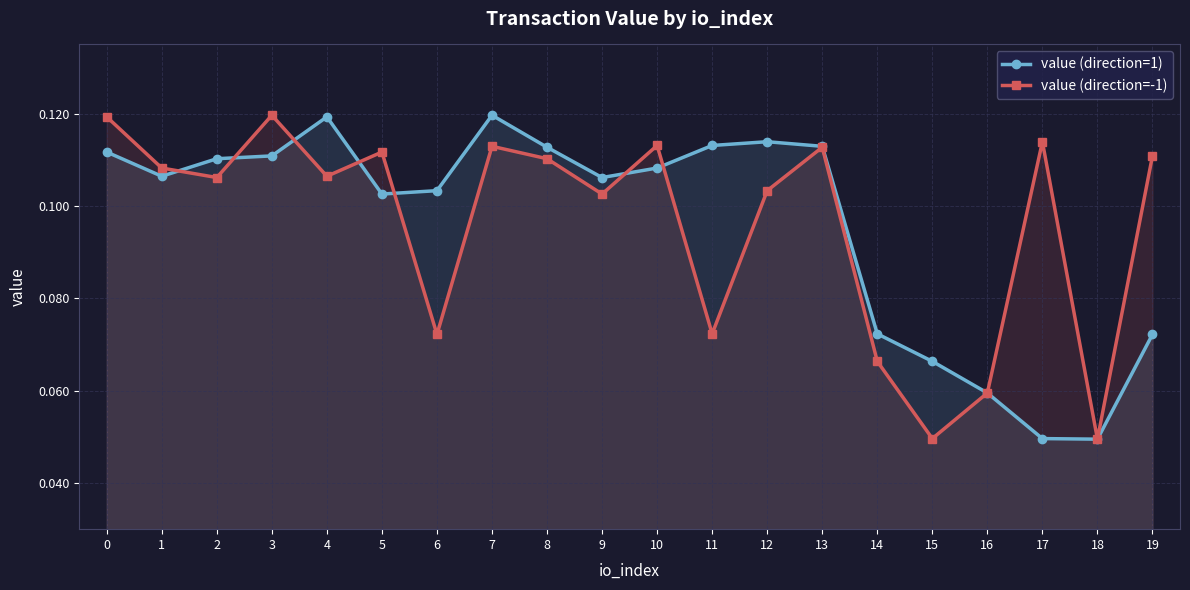

List the series in order of their peak value, highest first.

value (direction=1), value (direction=-1)